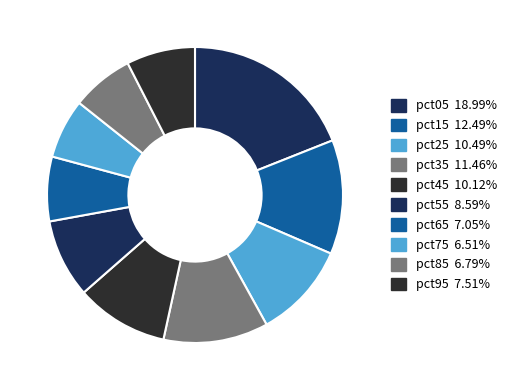

To the nearest percent, what percentage of the pie is pct85?

7%